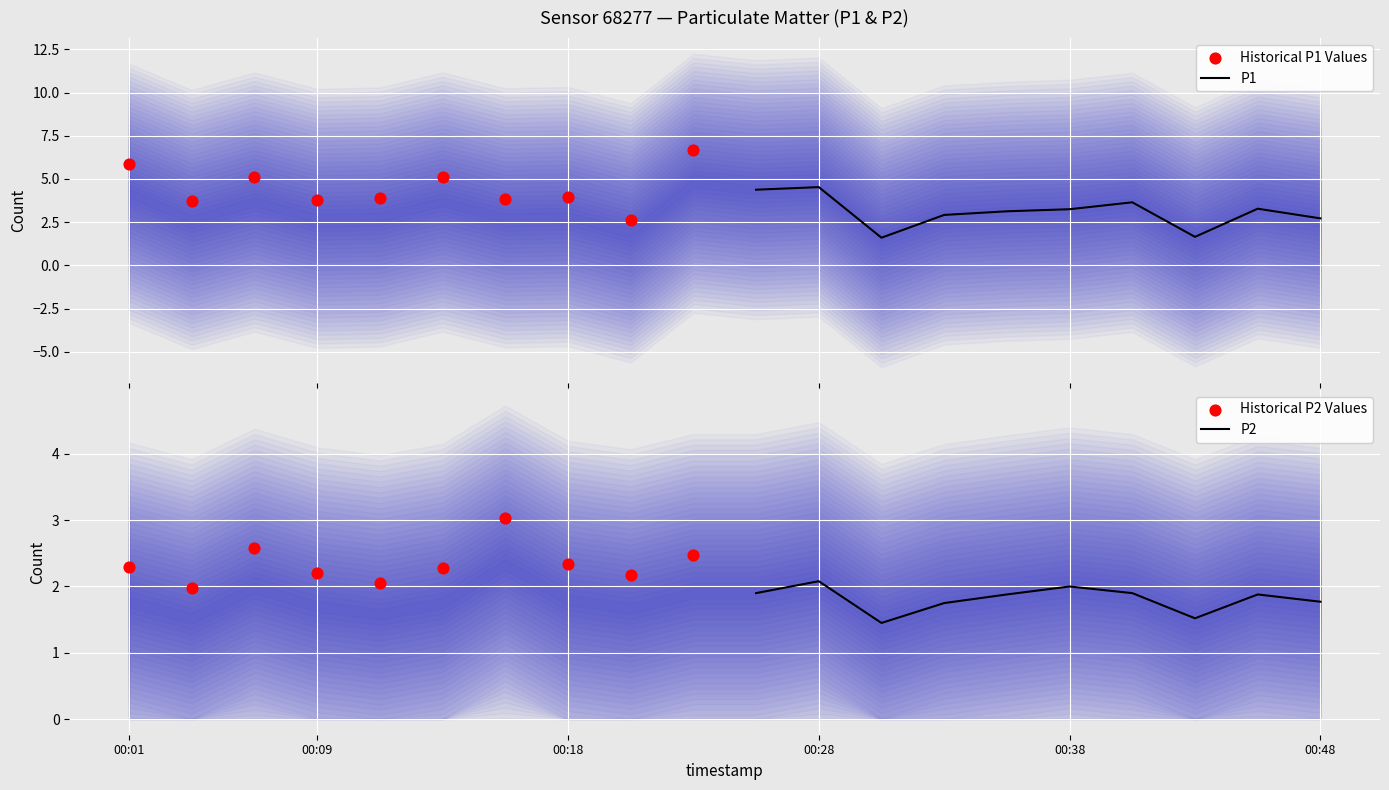

Which series contains the highest Y value?

Historical P1 Values